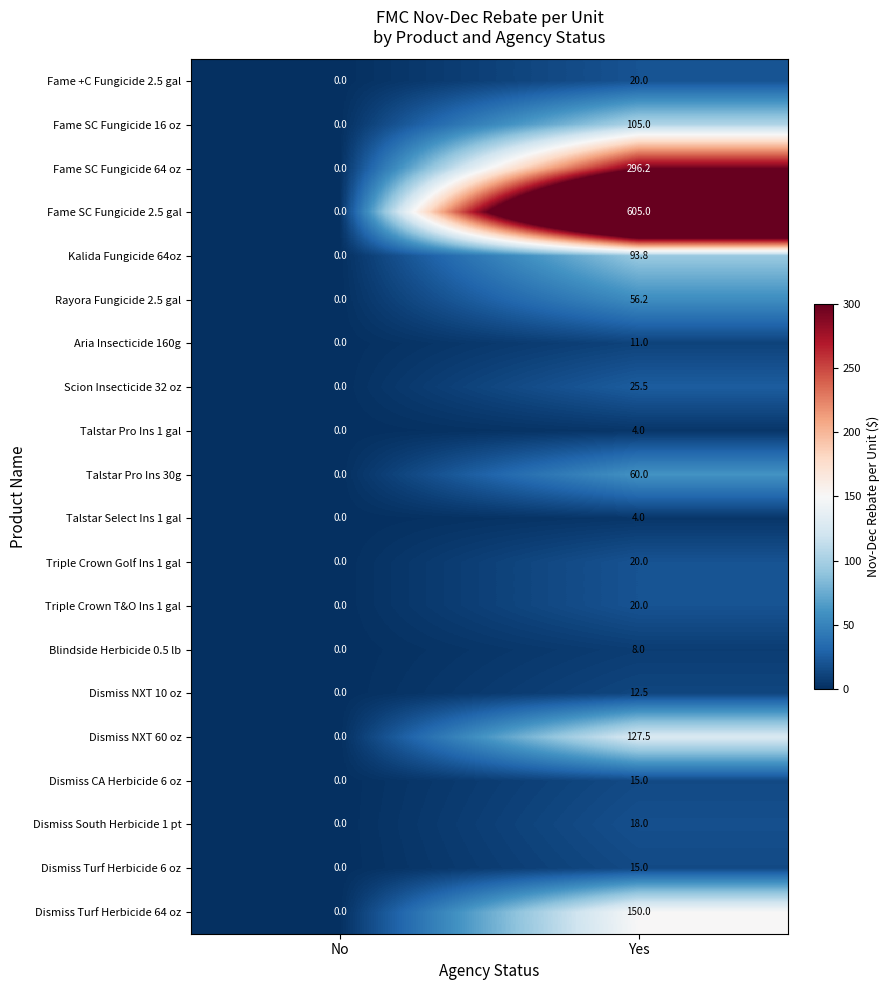

What is the sum of the Talstar Pro Ins 30g values at Yes and No?

60.0